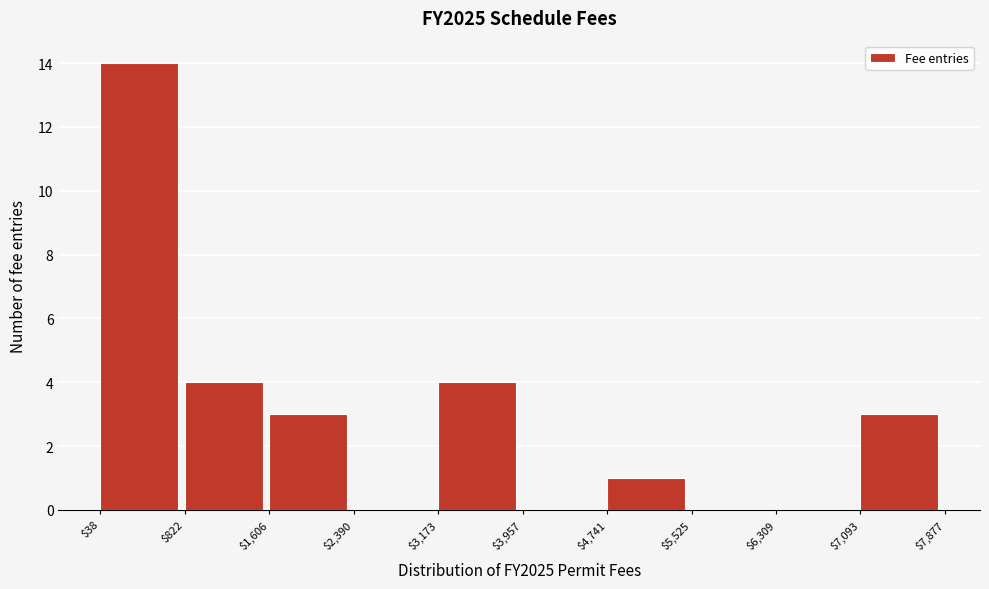

Reading left to right, transcribe this chart: for each bar, give the range it covers on the x-axis and its height. The values are not printed on the chart, so give them approximately, as read against the axis.

$38 to $822: 14
$822 to $1,606: 4
$1,606 to $2,390: 3
$2,390 to $3,173: 0
$3,173 to $3,957: 4
$3,957 to $4,741: 0
$4,741 to $5,525: 1
$5,525 to $6,309: 0
$6,309 to $7,093: 0
$7,093 to $7,877: 3